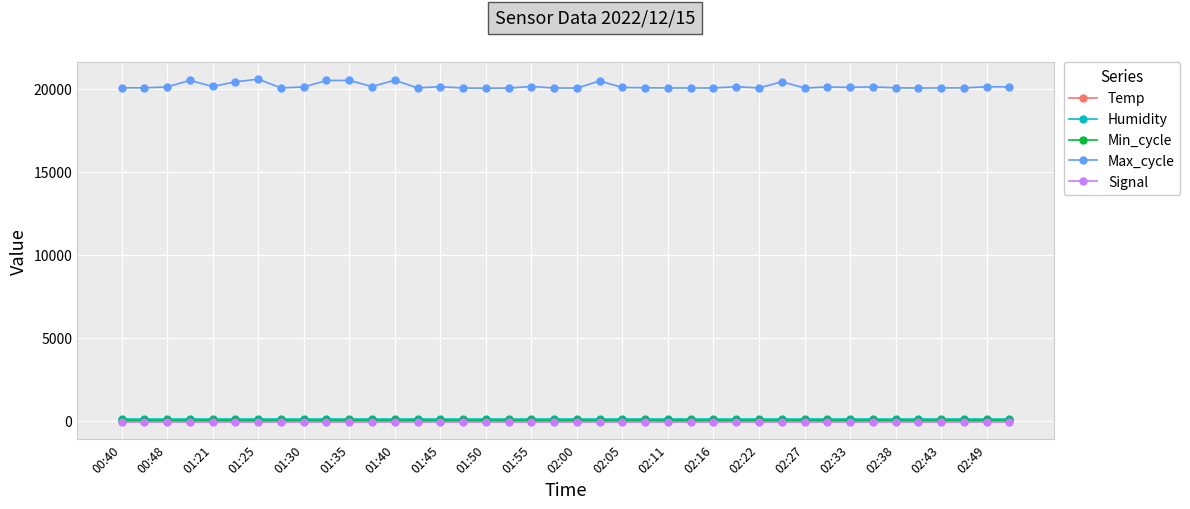

What is the greatest value displayed?

20572.0